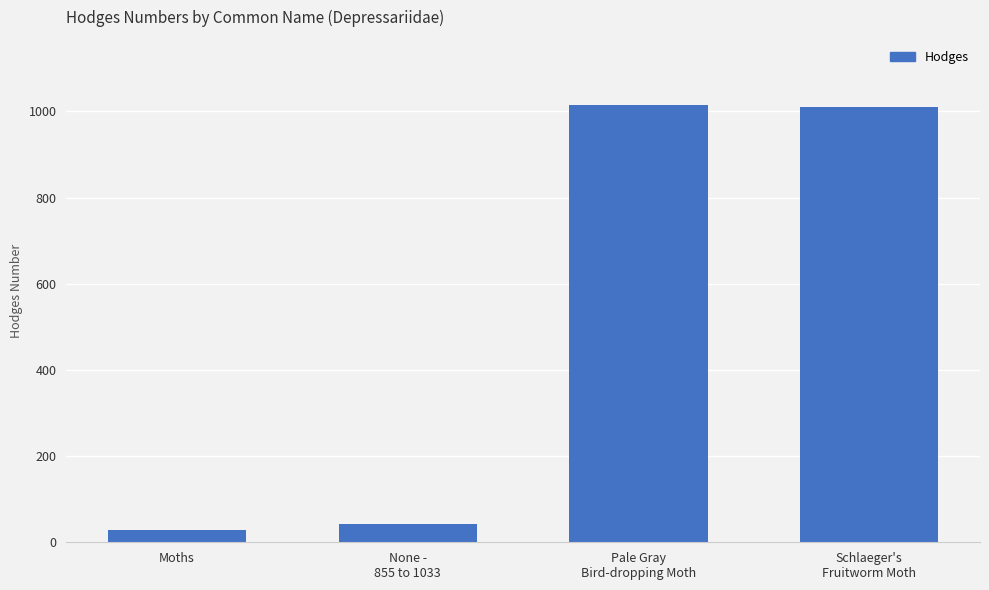

How many bars are there in total?

4